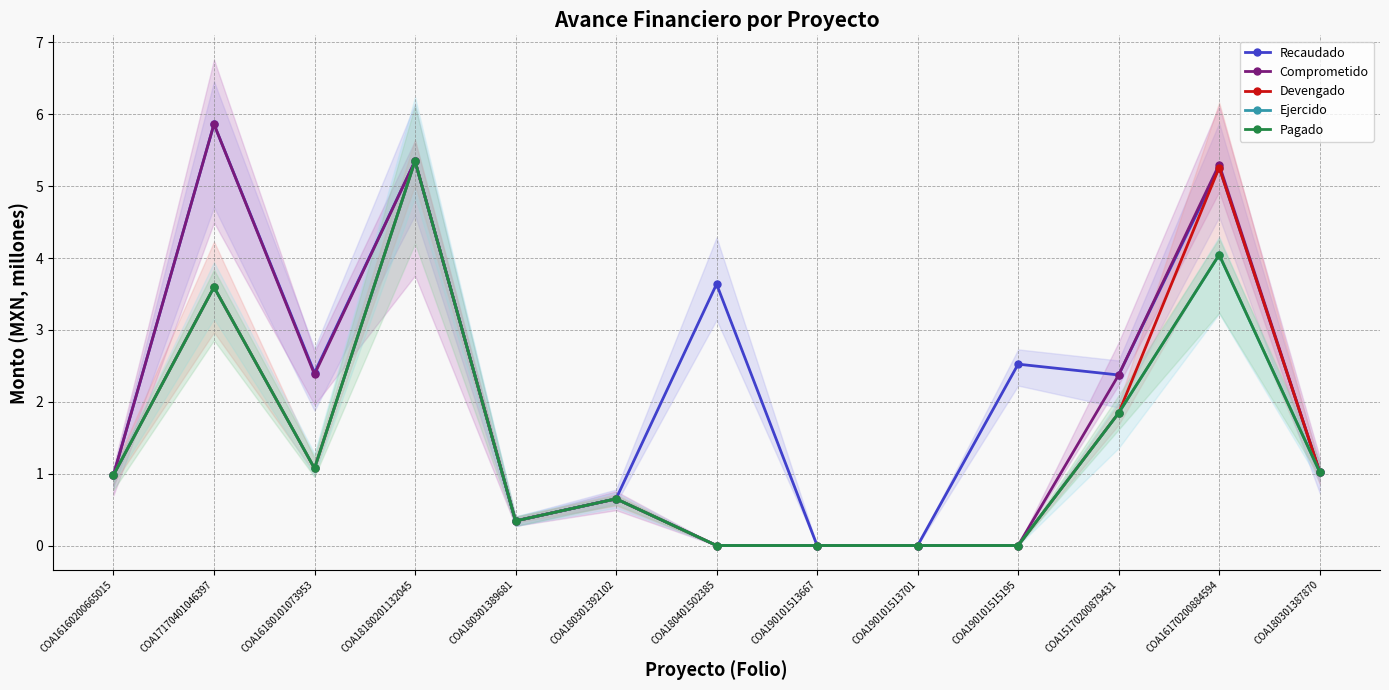

List the series in order of their peak value, highest first.

Recaudado, Comprometido, Devengado, Ejercido, Pagado